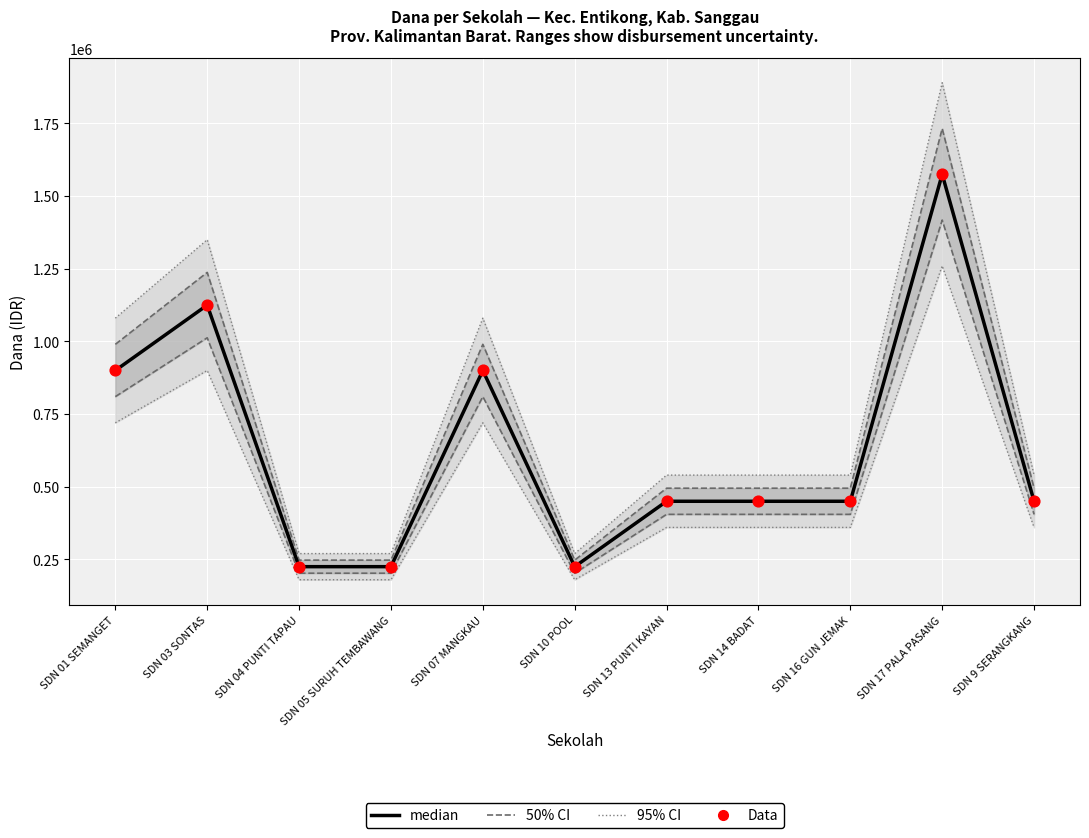

At how many categories does at least one series exceed 325373?

8